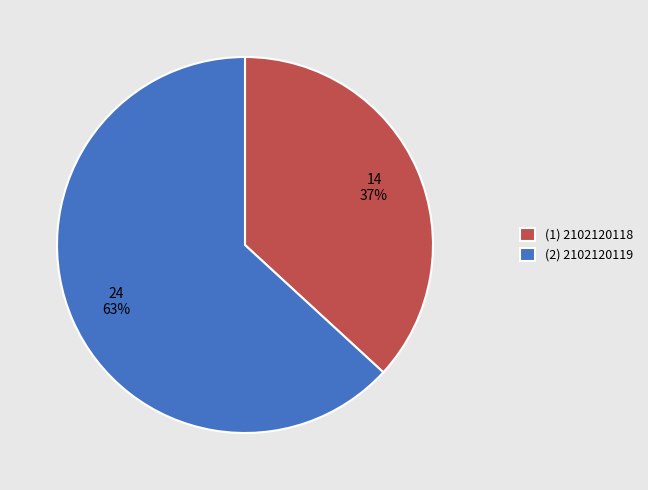

Is it true that (1) 2102120118 is 37% of the pie?

True